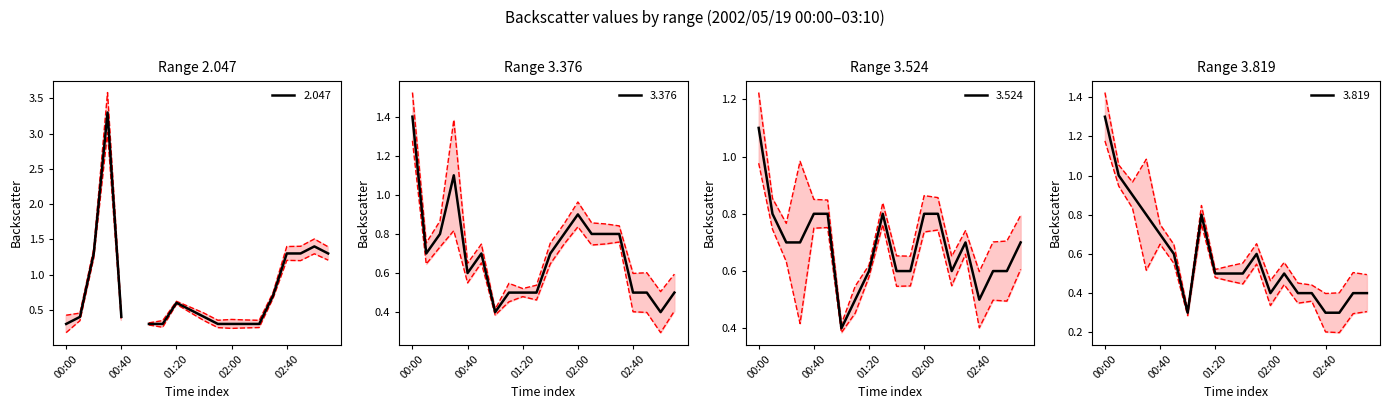

What is the lowest value of the 3.376 series?

0.4